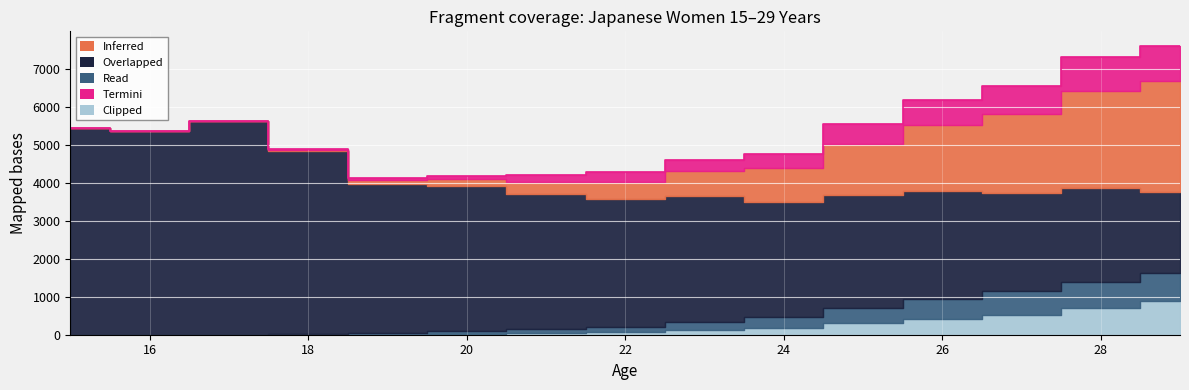

What is the difference between the Overlapped values at 19 and 24?

888